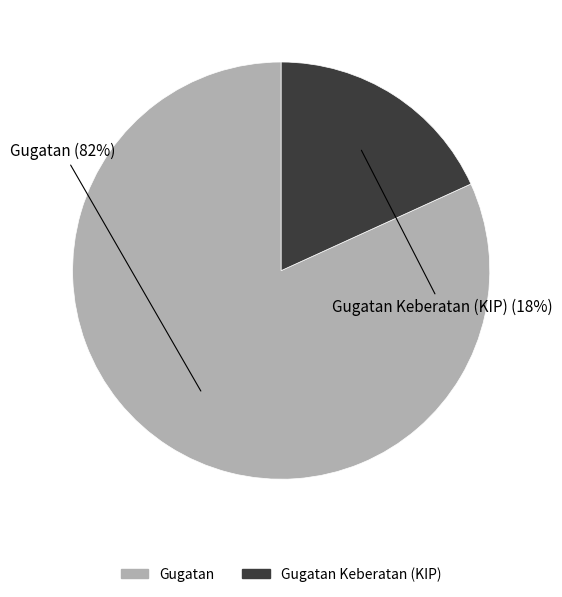

Does any single category account for the majority?

Yes